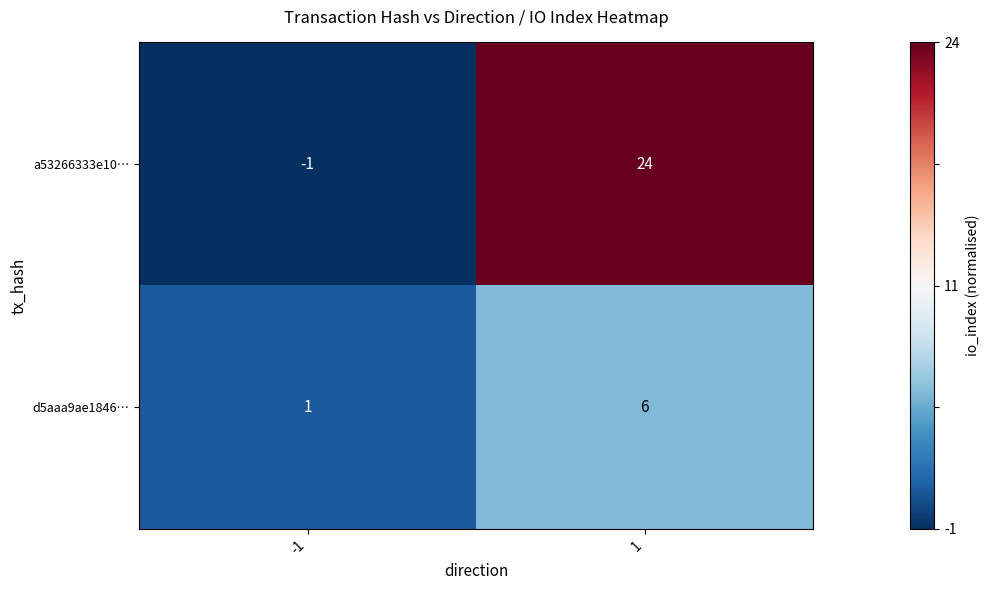

Which series changed the most between -1 and 1?

a53266333e10…